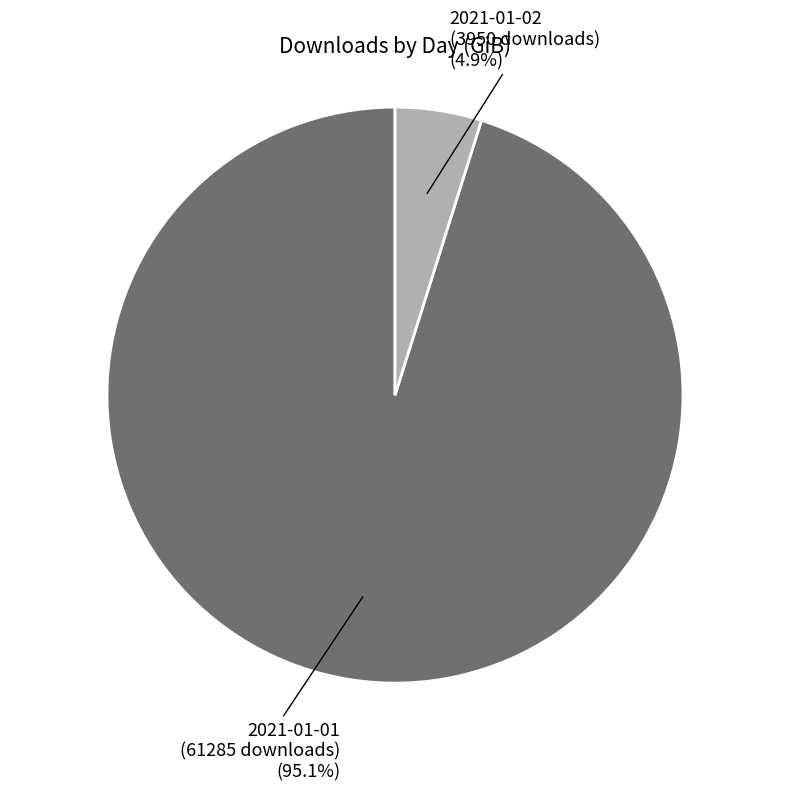

Does any single category account for the majority?

Yes